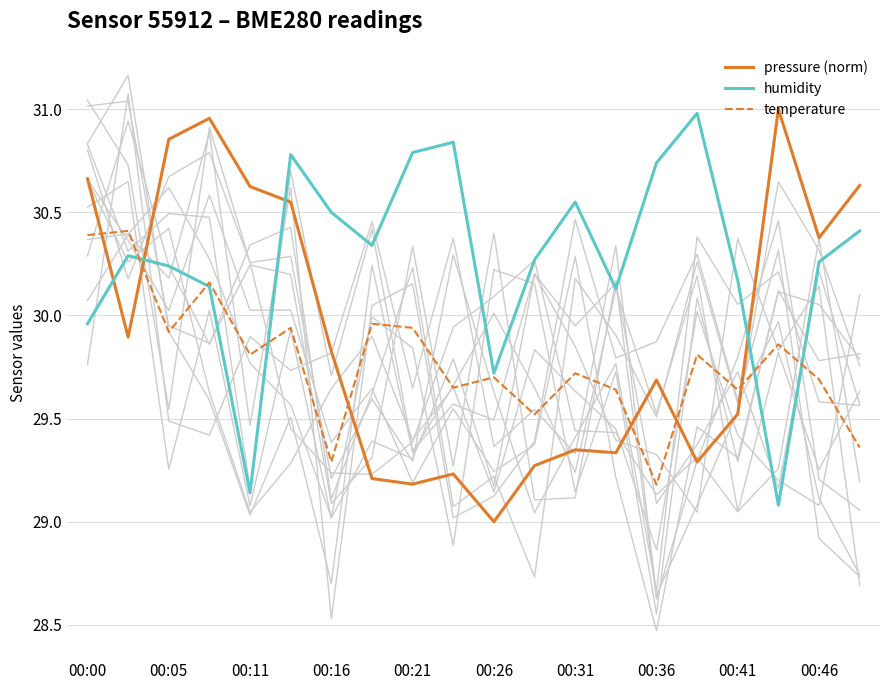

True or false: pressure (norm) has more than 0 points higher than both neighbors.

True